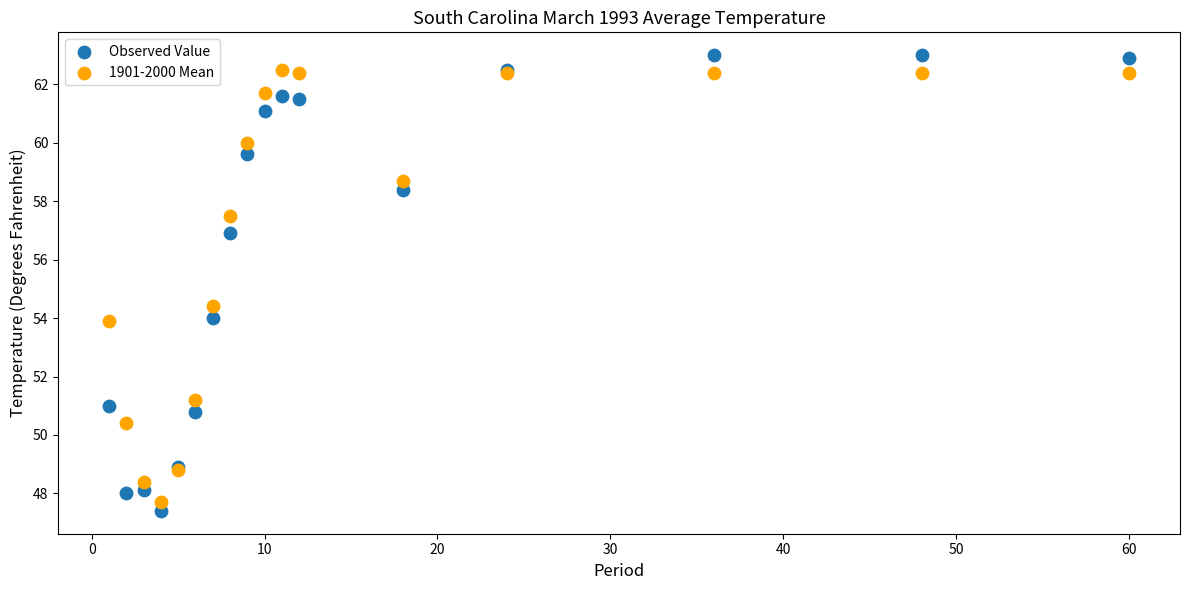

Across all series, what Y value is closest to 55?

54.4